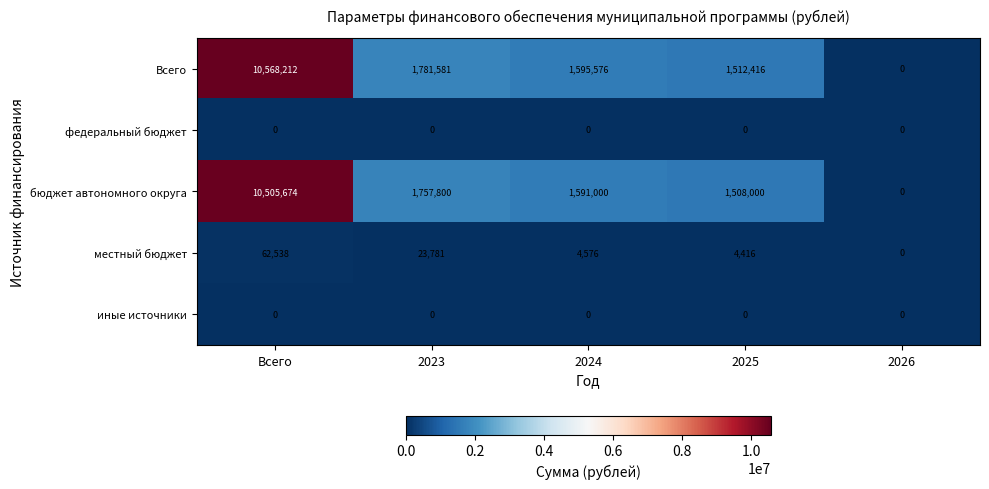

Reading right to left, extract all data points from this chart.

Всего: 0	1512416	1595576	1781581	10568212
федеральный бюджет: 0	0	0	0	0
бюджет автономного округа: 0	1508000	1591000	1757800	10505674
местный бюджет: 0	4416	4576	23781	62538
иные источники: 0	0	0	0	0